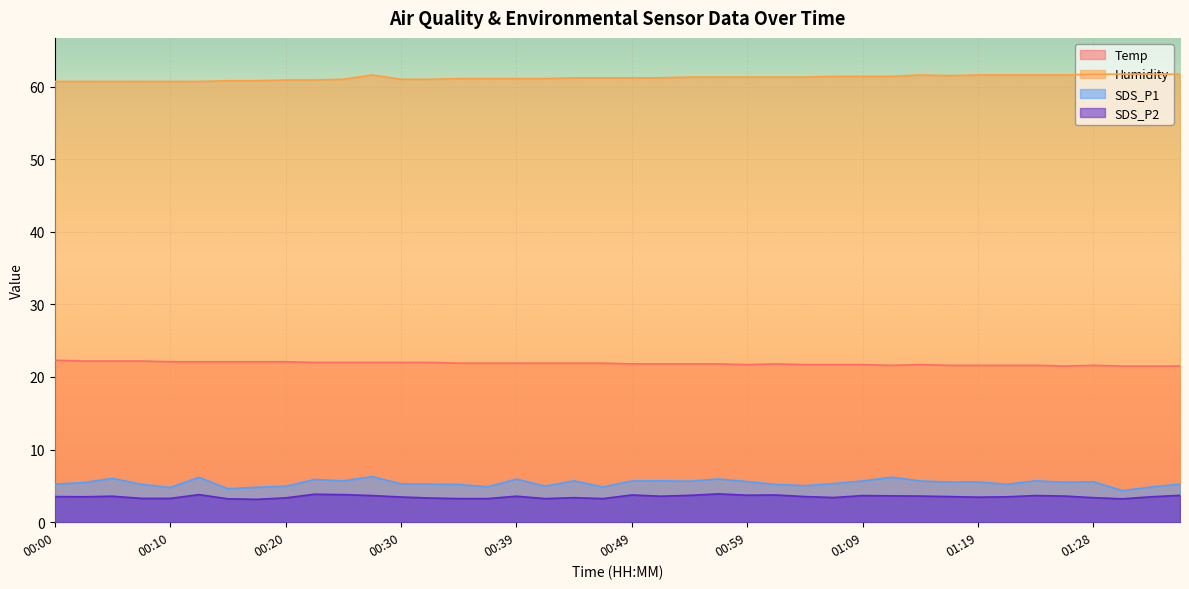

What is the average value of the Temp series?

21.8